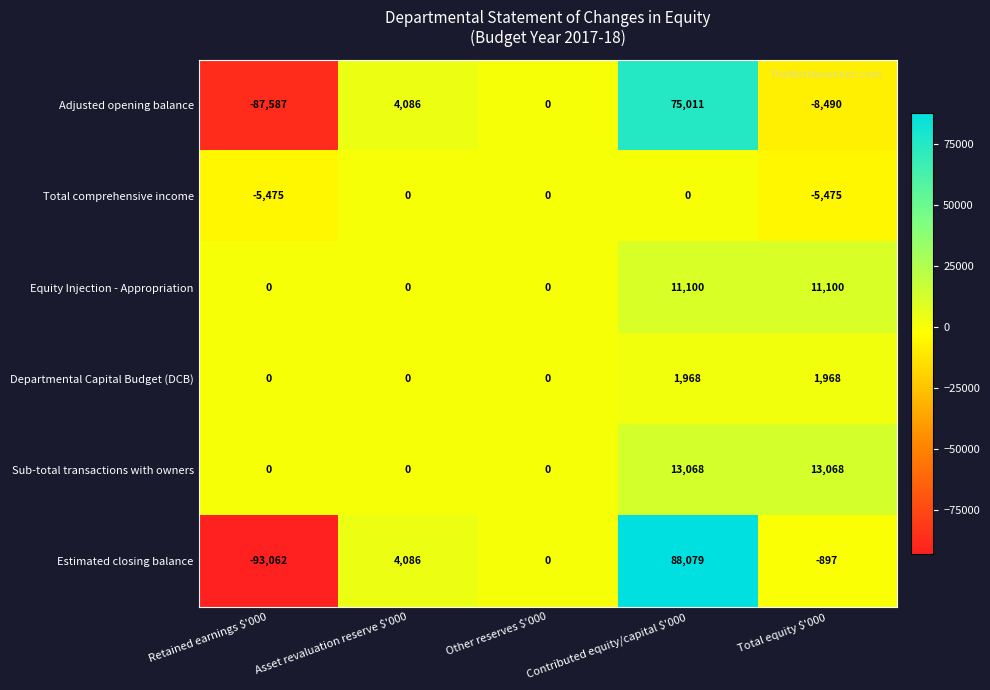

Which series changed the most between Retained earnings $'000 and Asset revaluation reserve $'000?

Estimated closing balance